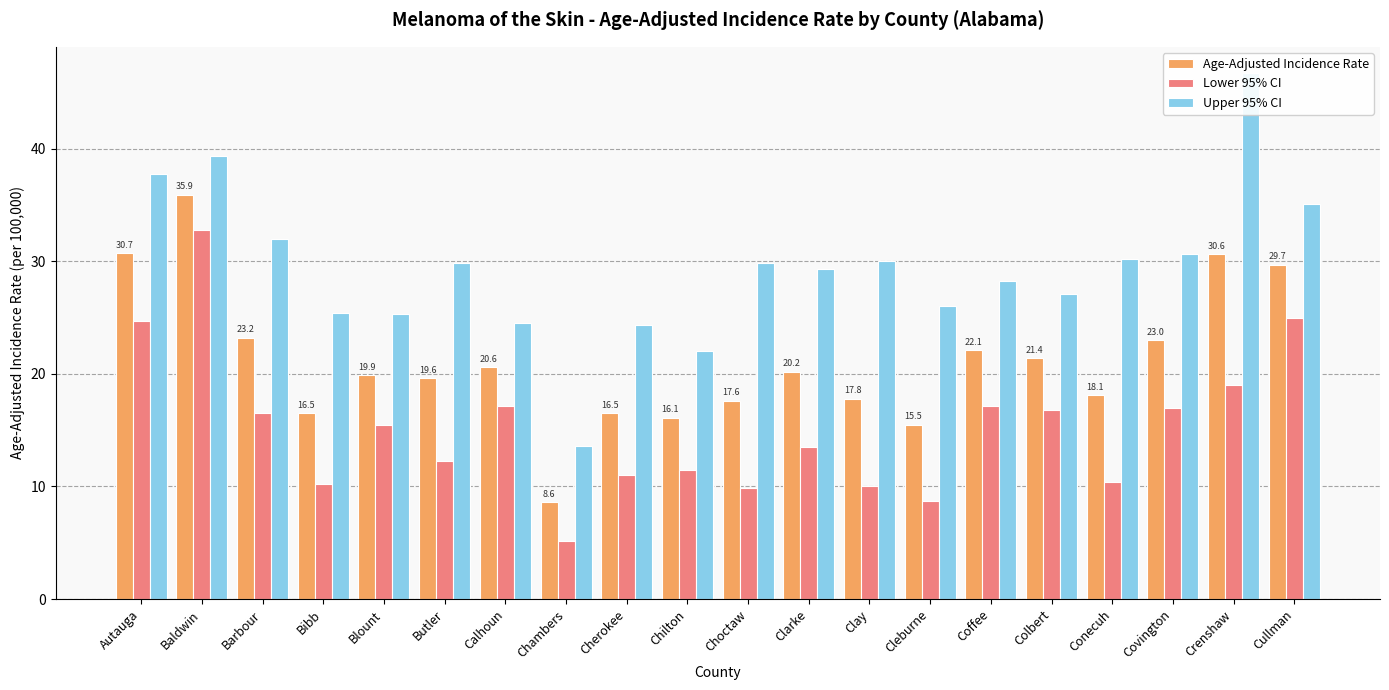

The value of Age-Adjusted Incidence Rate at Blount is 19.9. True or false?

True